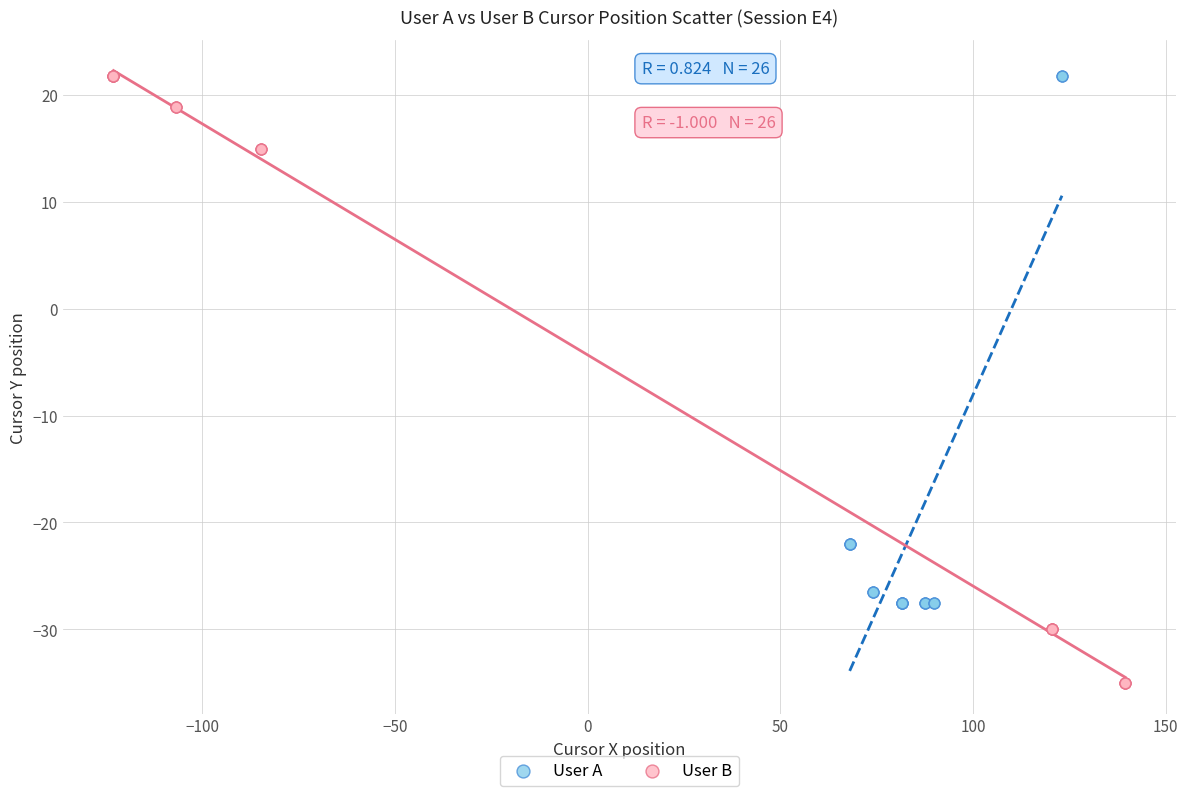

What are all the series names shown in the legend?

User A, User B